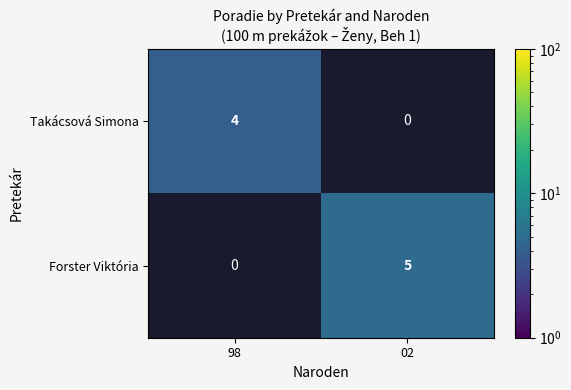

The Takácsová Simona series shows 4 at 98. True or false?

True